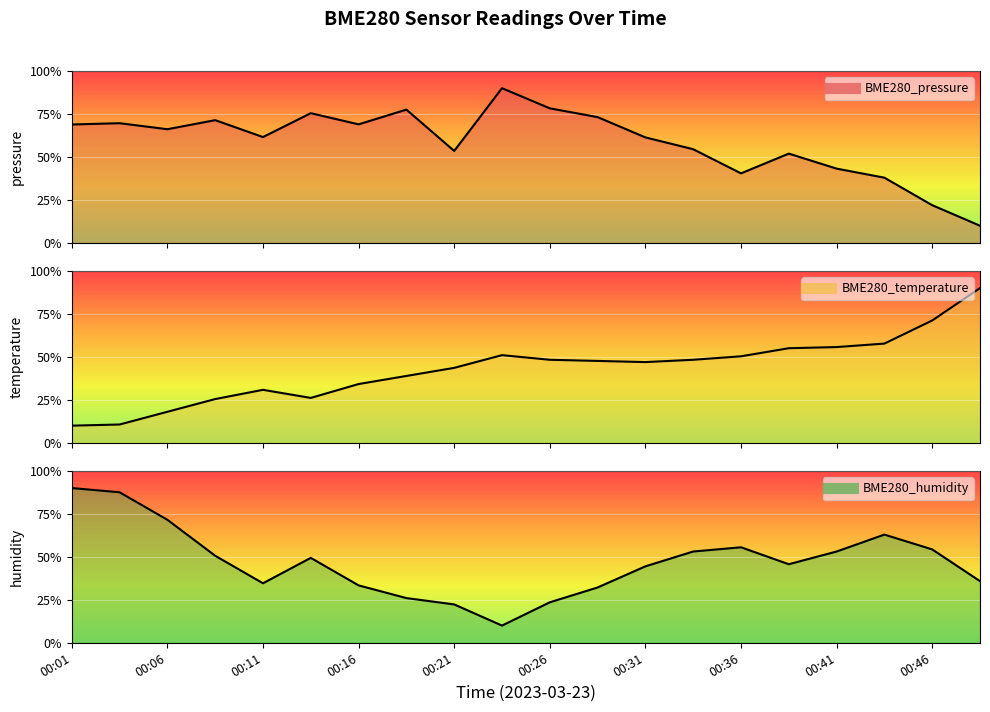

Reading left to right, list all the values displayed in this chart.

BME280_pressure: 68.9	69.6	66.1	71.4	61.6	75.5	69.0	77.5	53.5	90.0	78.3	73.2	61.4	54.5	40.5	51.9	43.2	38.0	22.0	10.0
BME280_temperature: 10.0	10.7	18.1	25.5	30.8	26.1	34.2	38.9	43.6	51.0	48.3	47.6	47.0	48.3	50.3	55.0	55.7	57.7	71.2	90.0
BME280_humidity: 90.0	87.5	71.5	50.6	34.6	49.4	33.4	26.0	22.3	10.0	23.5	32.2	44.5	53.1	55.5	45.7	53.1	62.9	54.3	35.8